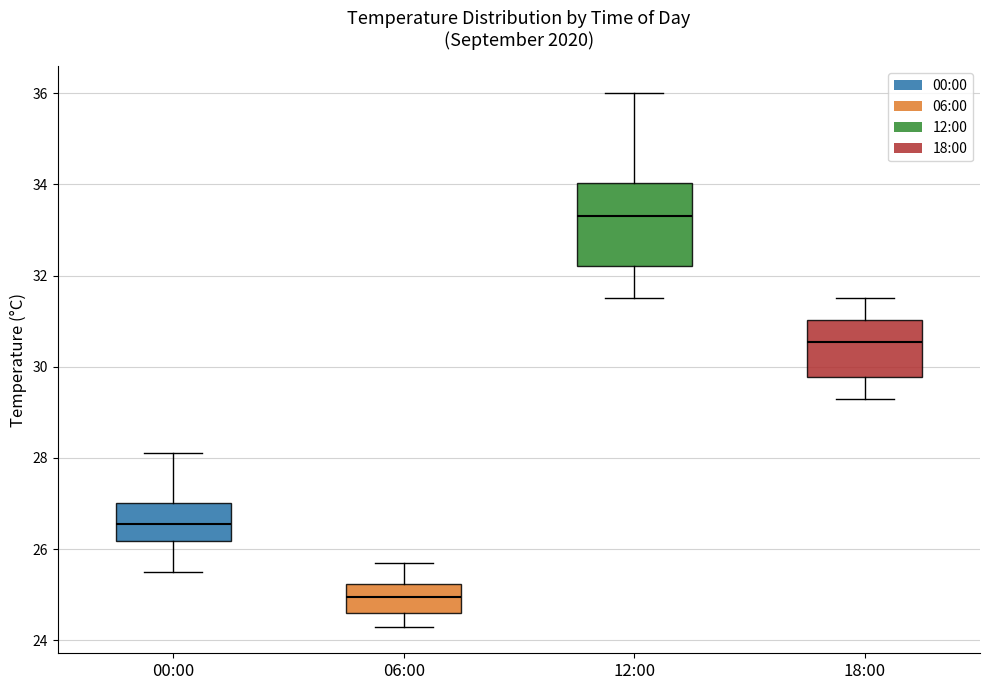

Which box is the tallest, from its lower edge to its upper edge?

12:00